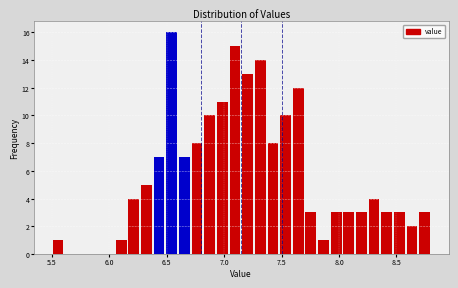

Around what value on the x-axis is the tallest bar? Give the approximate position of its centre, as read against the axis.

6.55